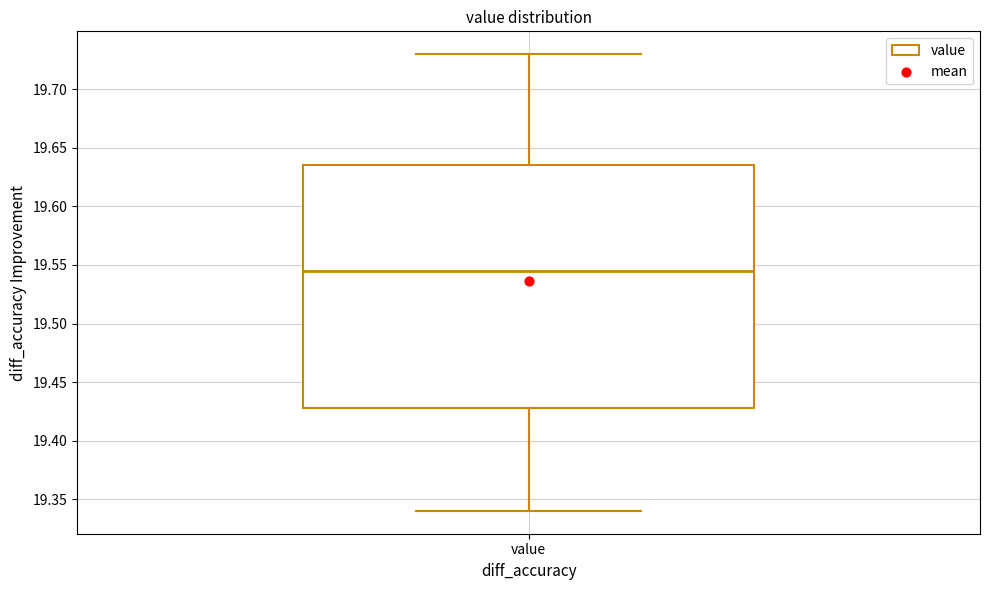

Transcribe this box plot: give where the median line is, the range the box spans, and where the two whiskers end, as read against the y-axis. The values are not printed on the chart, so give them approximately, as read against the axis.

median 19.545, box 19.430 to 19.635, whiskers 19.340 to 19.730